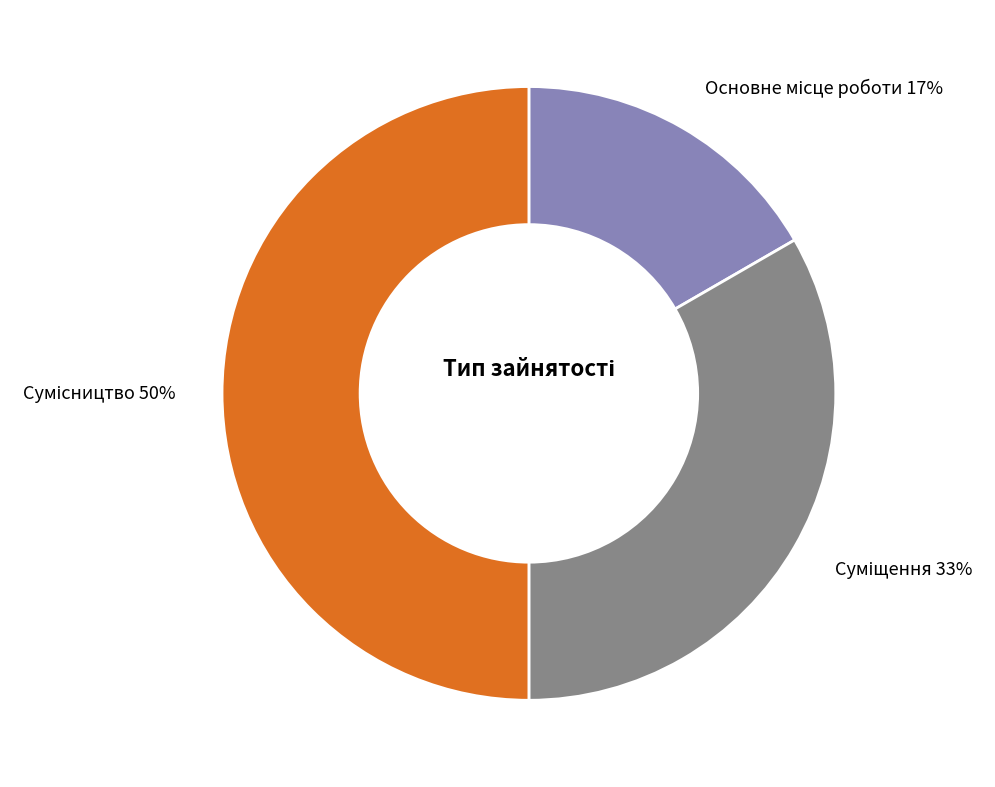

To the nearest percent, what is the average slice percentage?

33%